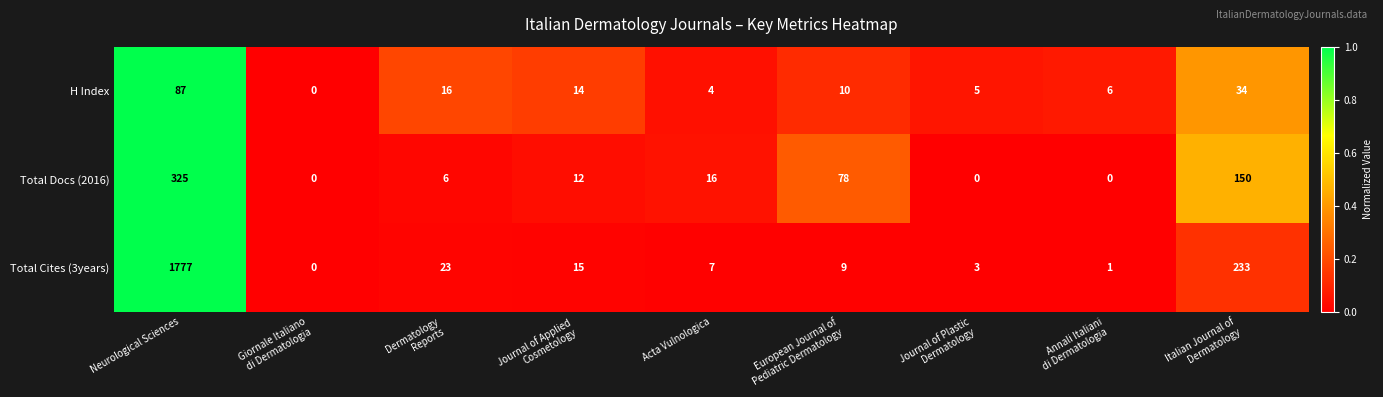

Reading right to left, transcribe all the data shown in this chart.

H Index: 34	6	5	10	4	14	16	0	87
Total Docs (2016): 150	0	0	78	16	12	6	0	325
Total Cites (3years): 233	1	3	9	7	15	23	0	1777